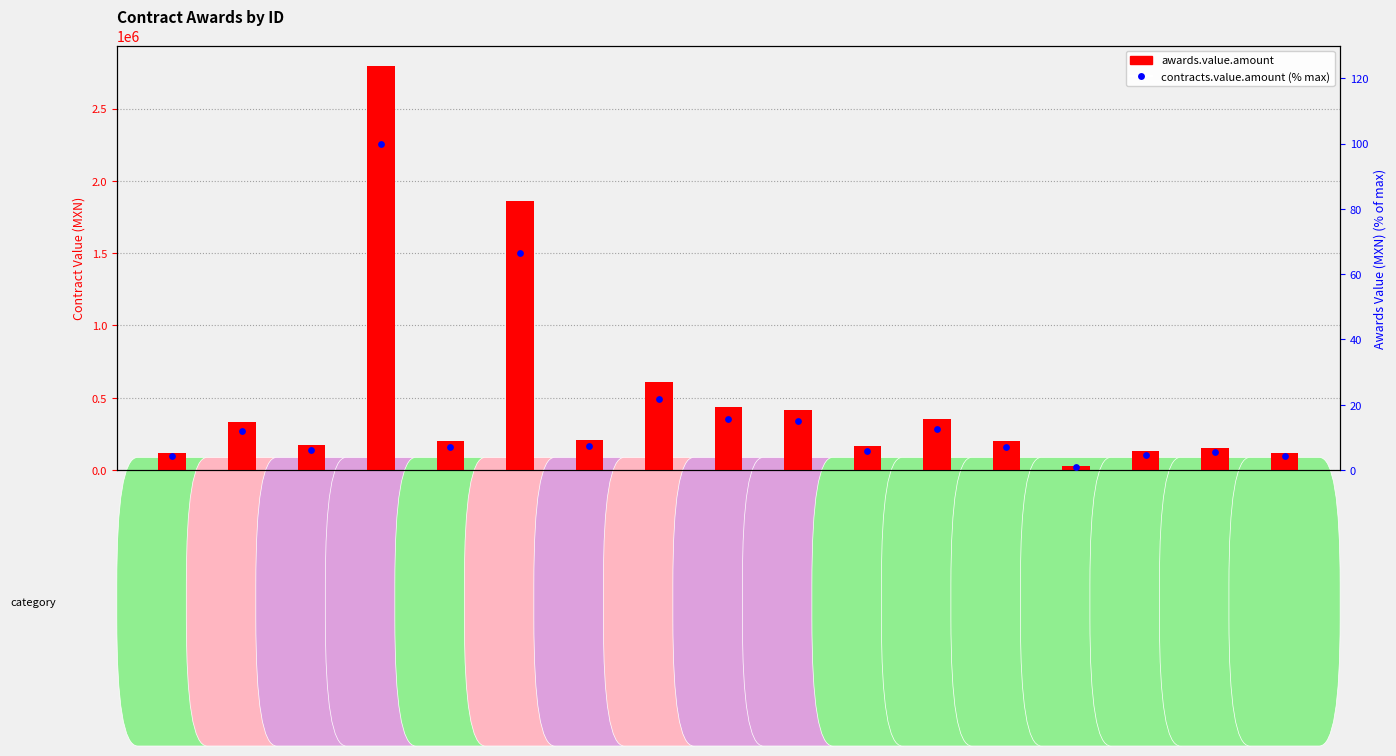

Which series has the largest total across all categories?

awards.value.amount